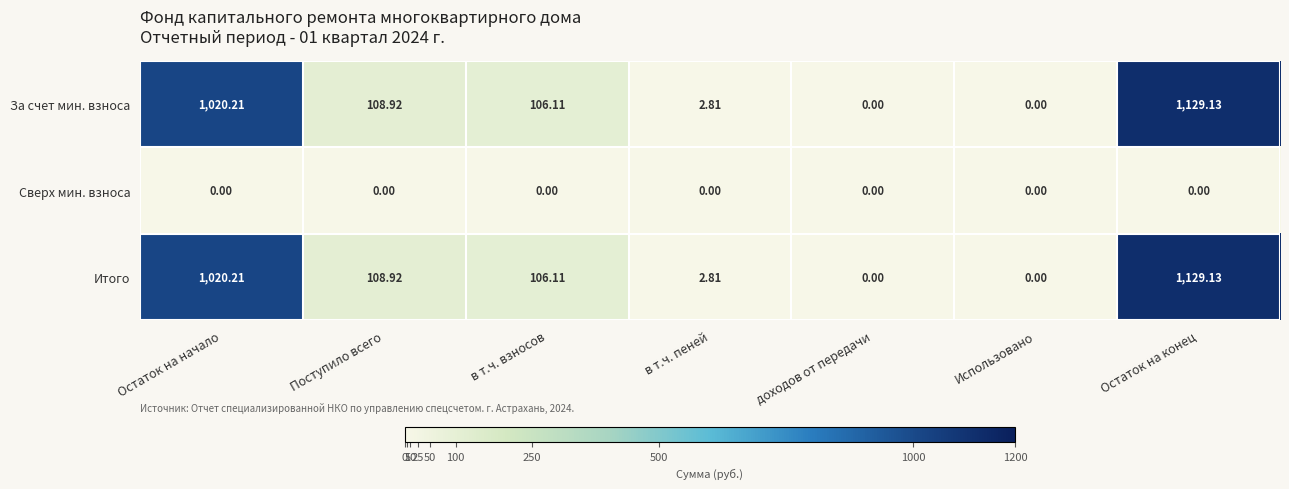

At which label does За счет мин. взноса first exceed 106?

Остаток на начало